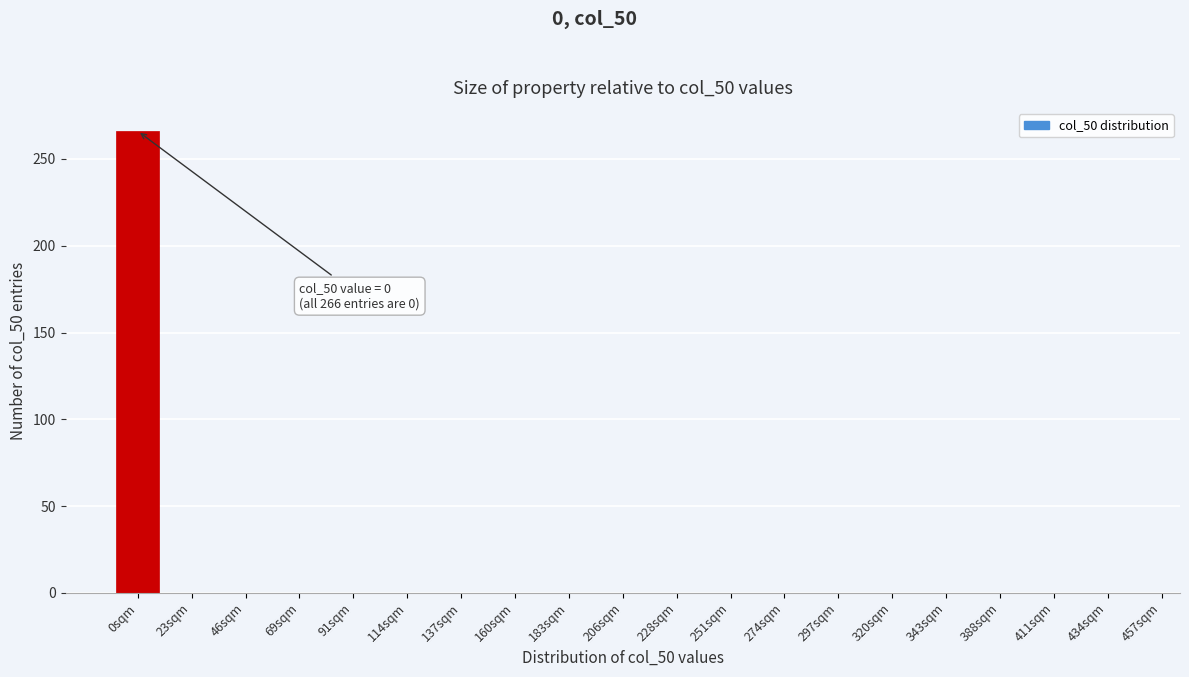

Reading right to left, list all the values displayed in this chart.

434sqm=0	411sqm=0	388sqm=0	343sqm=0	320sqm=0	297sqm=0	274sqm=0	251sqm=0	228sqm=0	206sqm=0	183sqm=0	160sqm=0	137sqm=0	114sqm=0	91sqm=0	69sqm=0	46sqm=0	23sqm=0	0sqm=266